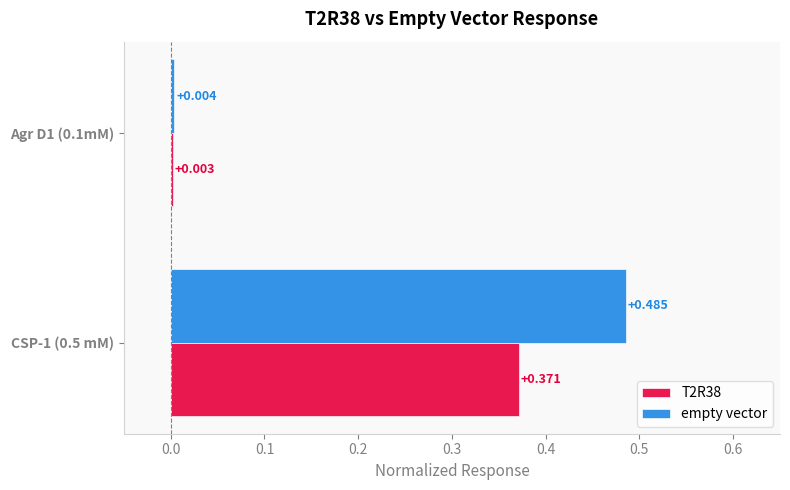

Which series has the largest total across all categories?

empty vector